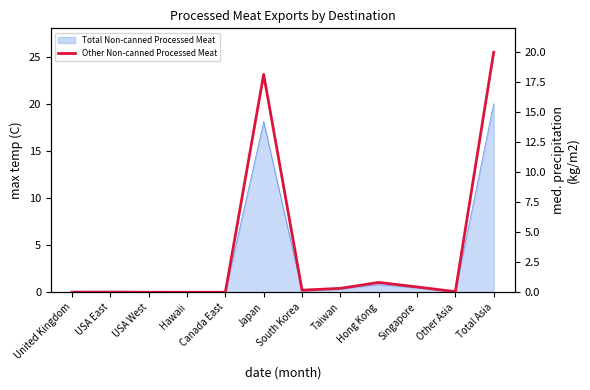

At which category does the chart reach its minimum across all series?

Hawaii